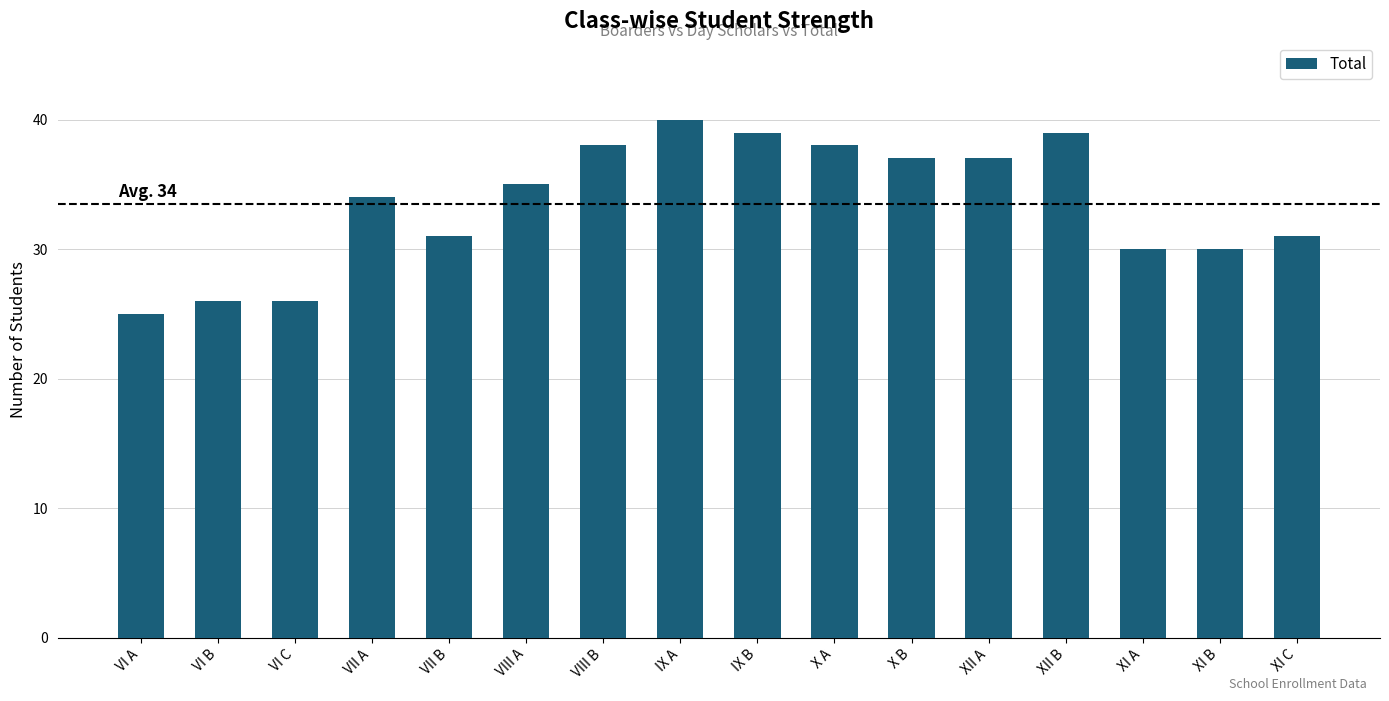

Which label corresponds to the largest value in the chart?

IX A